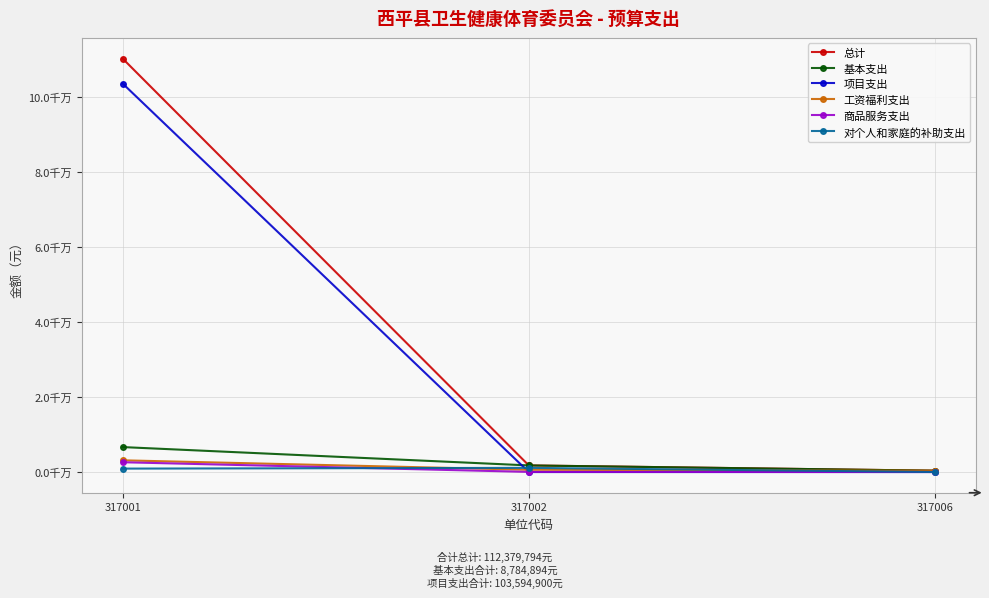

Is this an area chart (filled region under the line)?

No